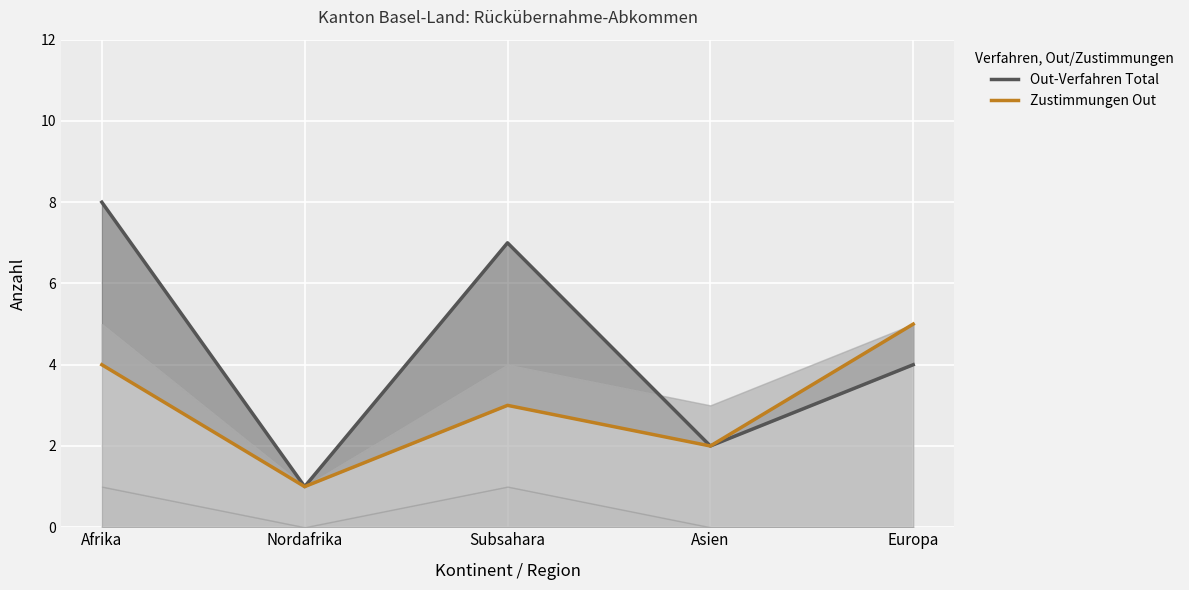

Reading left to right, extract all data points from this chart.

Out-Verfahren Total: 8	1	7	2	4
Zustimmungen Out: 4	1	3	2	5